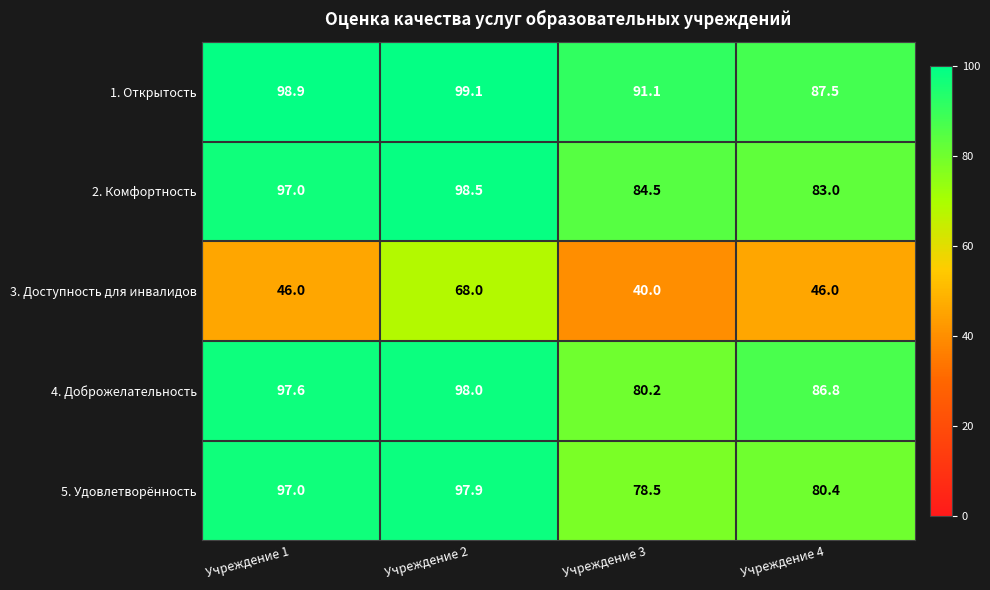

Which category has the lowest value across all series?

Учреждение 3